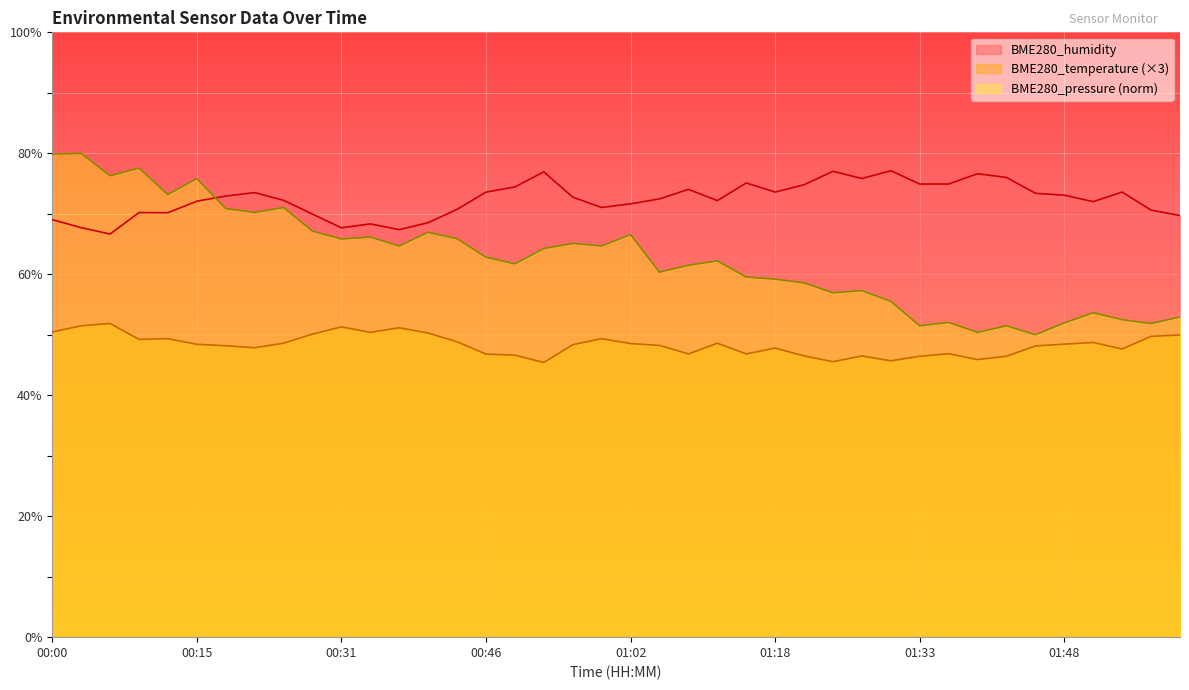

Rank the categories by BME280_humidity value from lowest to highest.

00:06, 00:37, 00:31, 00:03, 00:34, 00:40, 00:00, 02:00, 00:28, 00:12, 00:09, 01:57, 00:43, 00:59, 01:02, 01:51, 00:15, 01:11, 00:25, 01:05, 00:56, 00:19, 01:48, 01:45, 00:22, 00:46, 01:18, 01:54, 01:08, 00:49, 01:21, 01:33, 01:36, 01:14, 01:27, 01:42, 01:39, 00:53, 01:24, 01:30